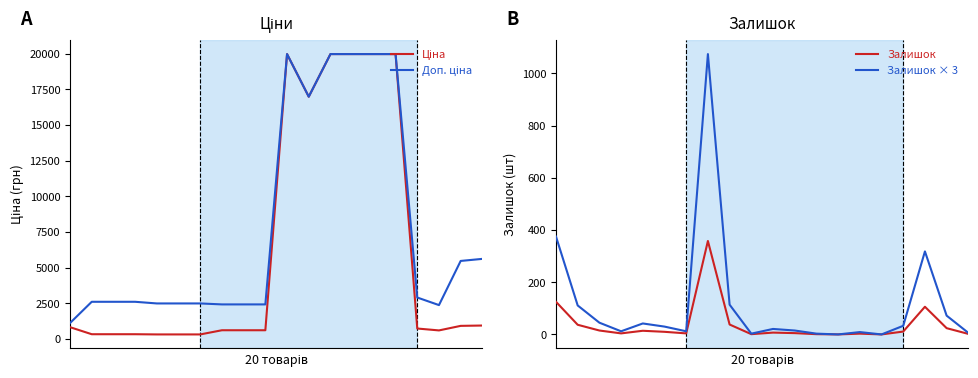

True or false: Залишок and Ціна intersect in this chart.

False